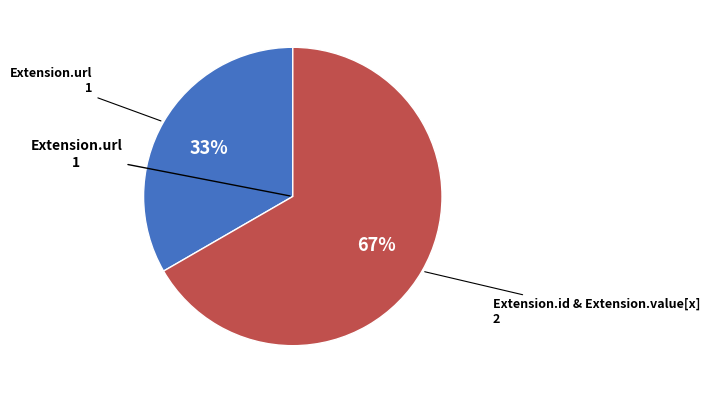

To the nearest percent, what is the average slice percentage?

50%